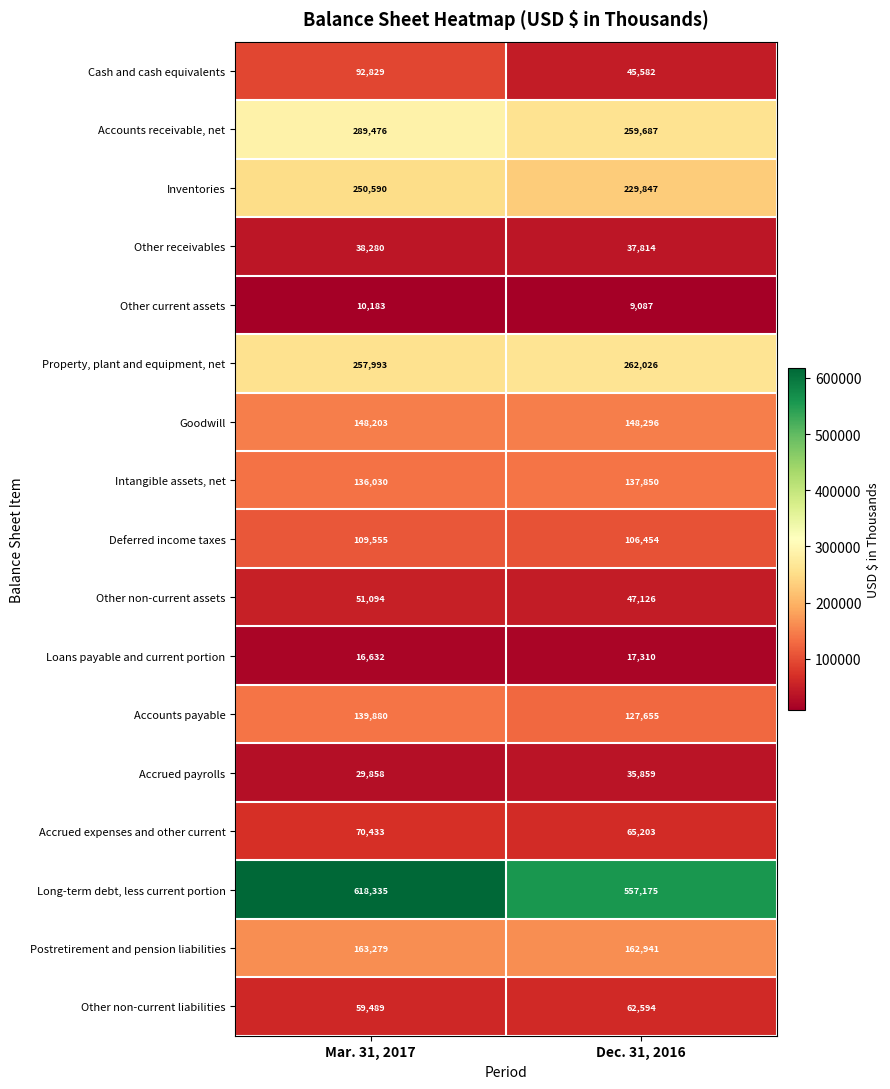

Read the Other current assets value at Mar. 31, 2017, to the nearest 100.

10200